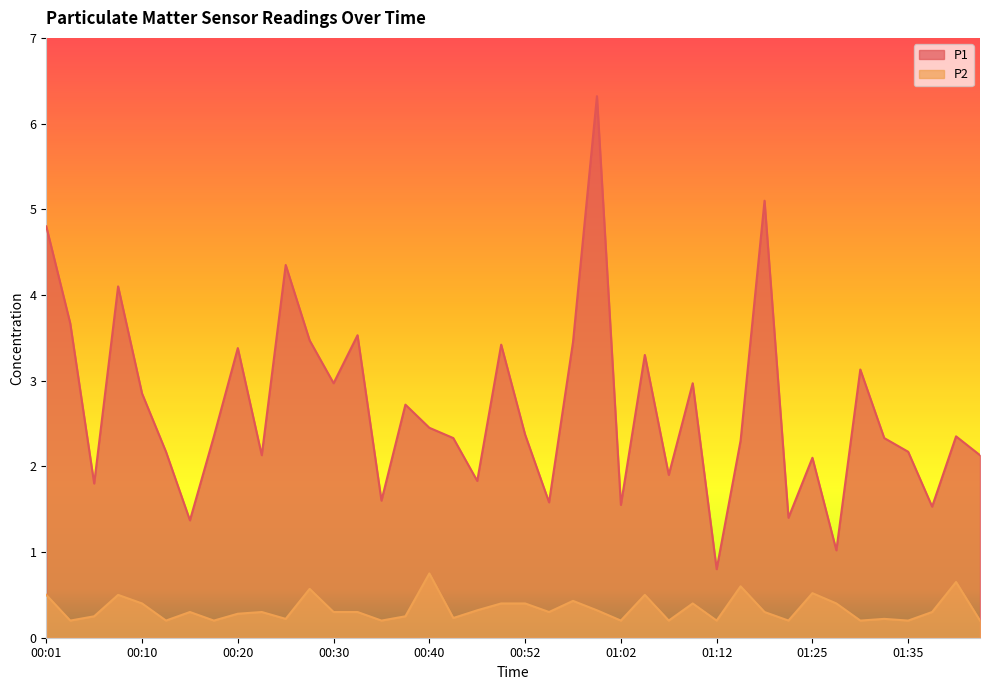

Which series has the largest total across all categories?

P1